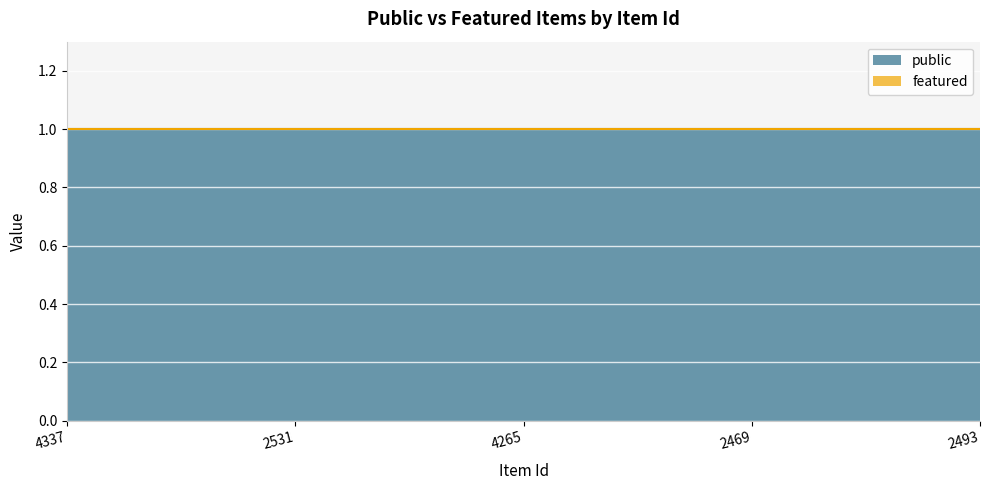

What is the value of the public point at the 3rd from the left?

1